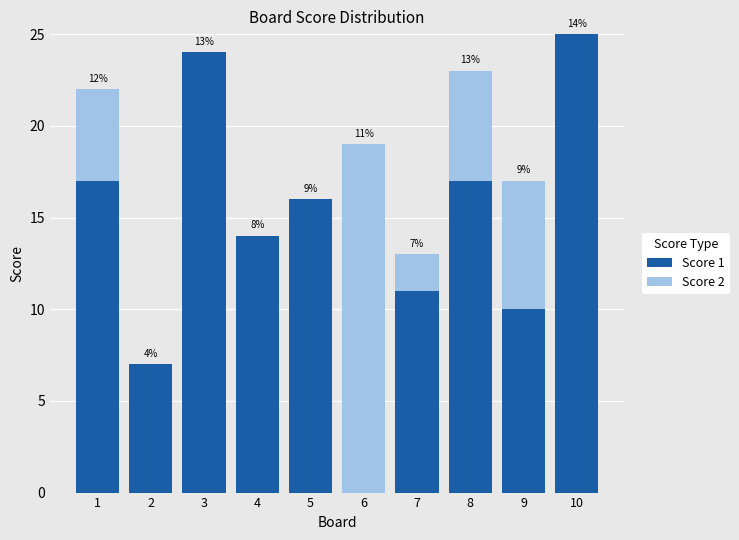

The value of Score 1 at 8 is 5. True or false?

False